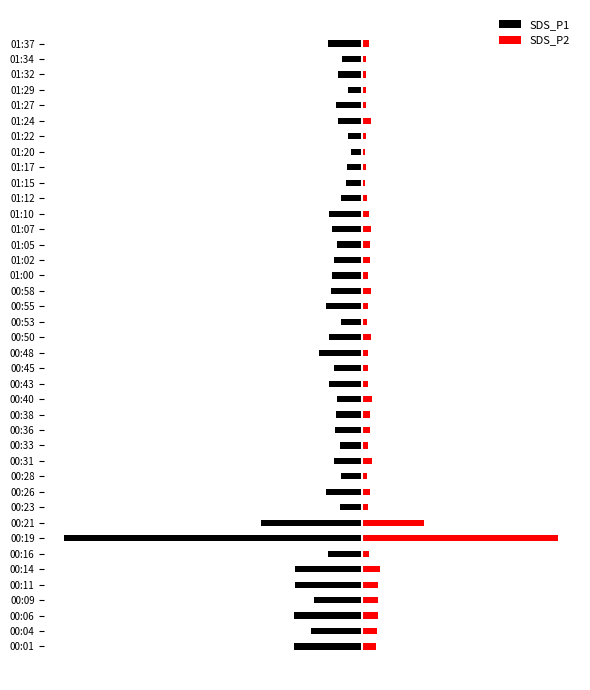

Does the chart contain any negative values?

Yes